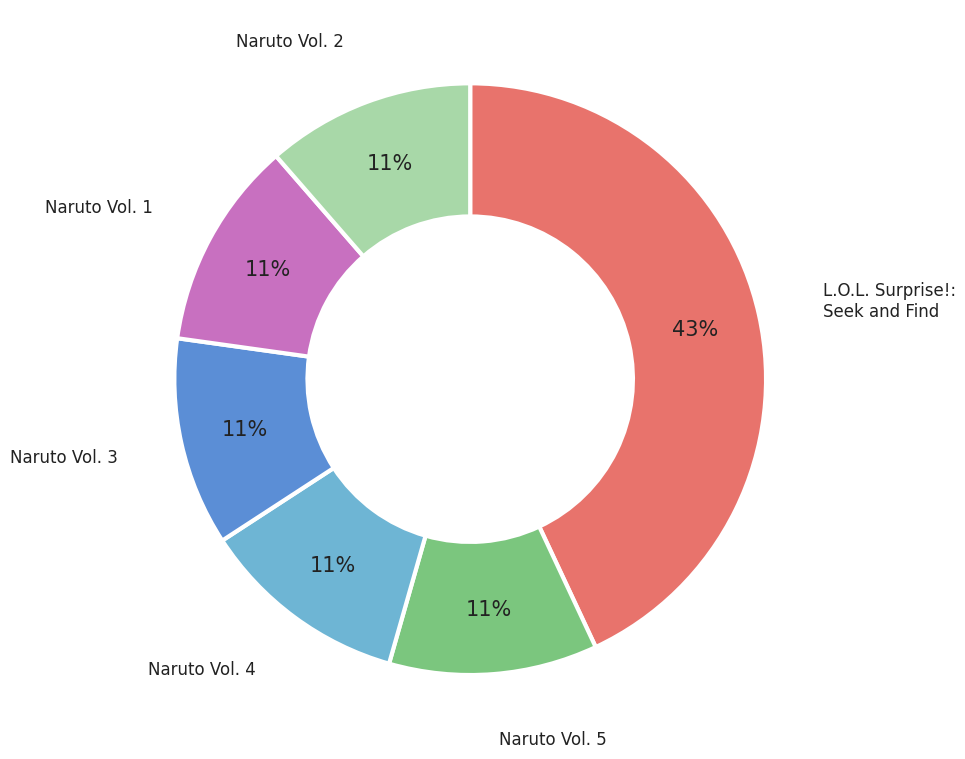

To the nearest percent, what is the average slice percentage?

17%